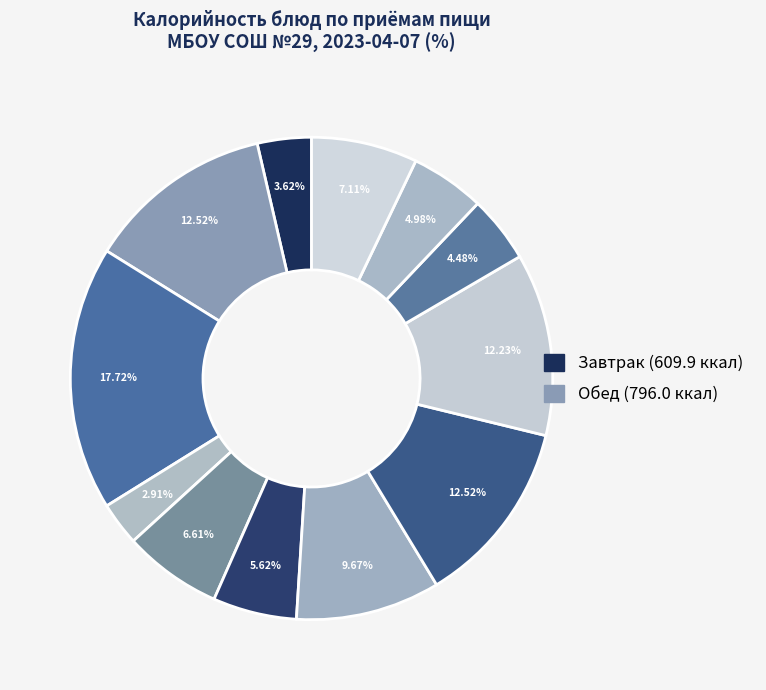

Which slice is the smallest?

Завтрак